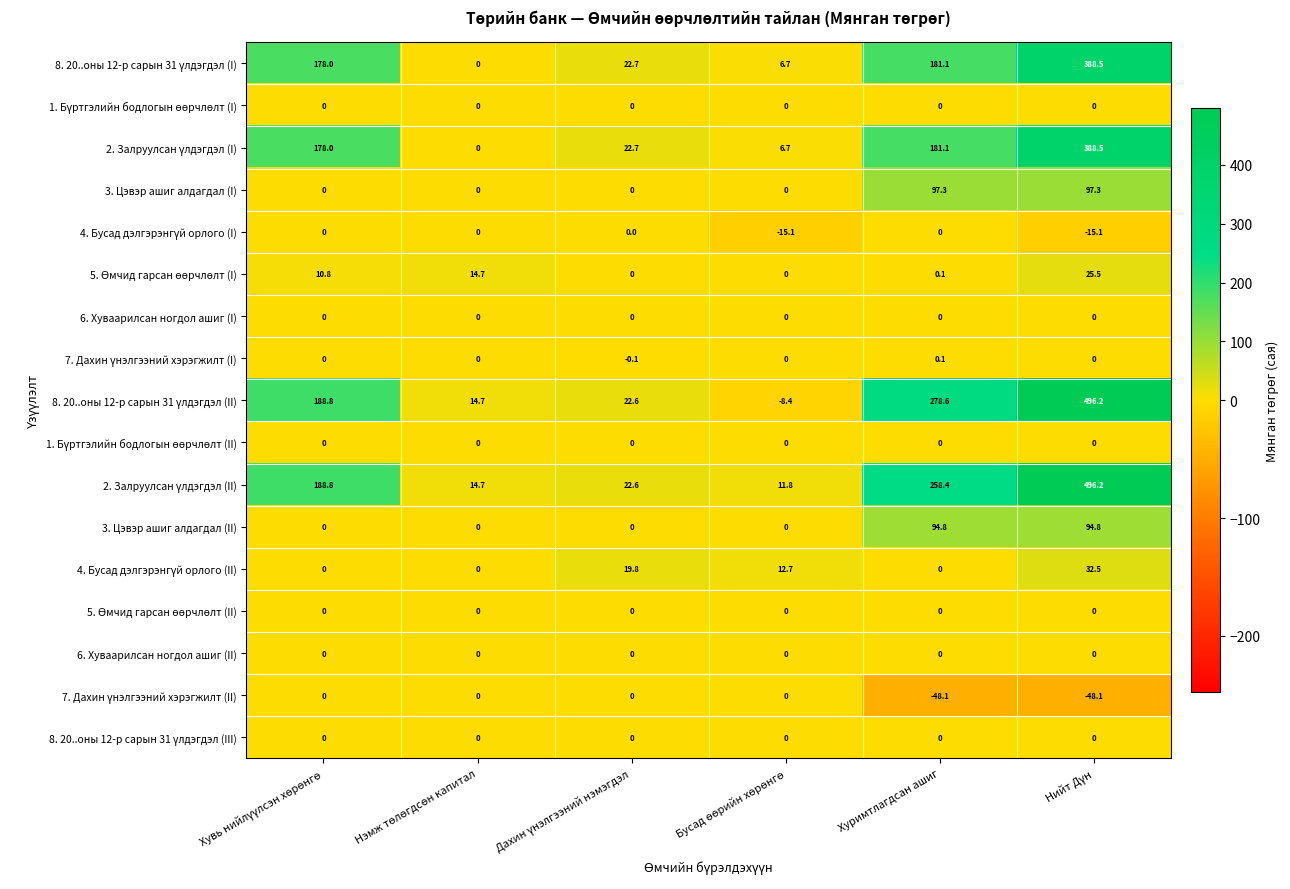

What is the average value of the 3. Цэвэр ашиг алдагдал (I) series?

32.4